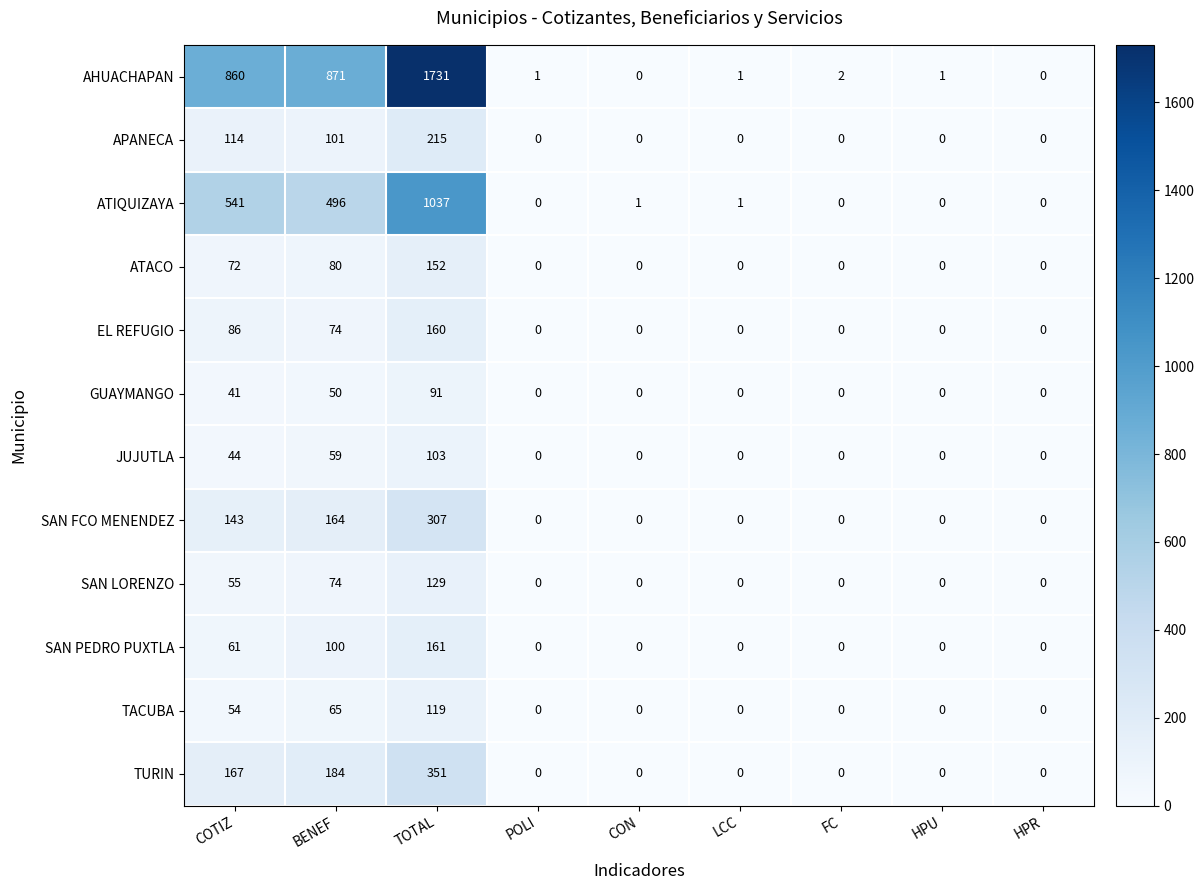

The value of APANECA at TOTAL is 215. True or false?

True